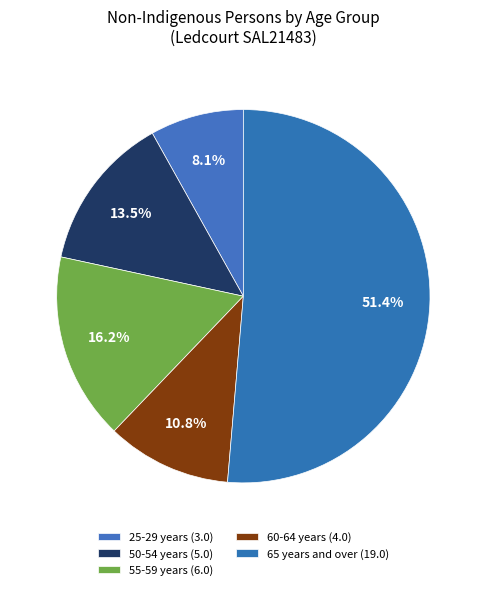

How many segments does this pie chart have?

5